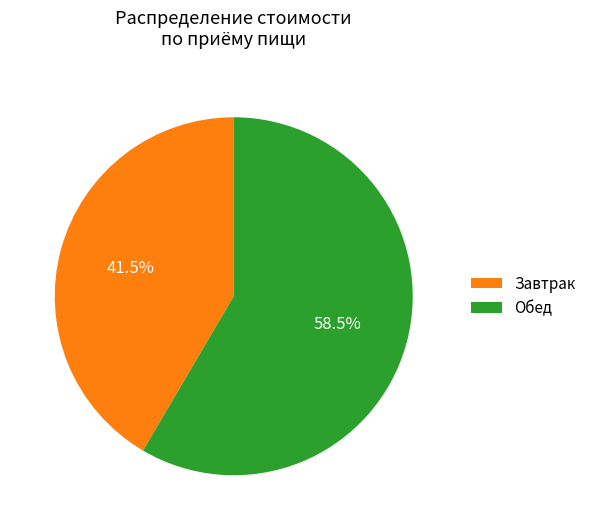

Which category has the biggest portion of the pie?

Обед